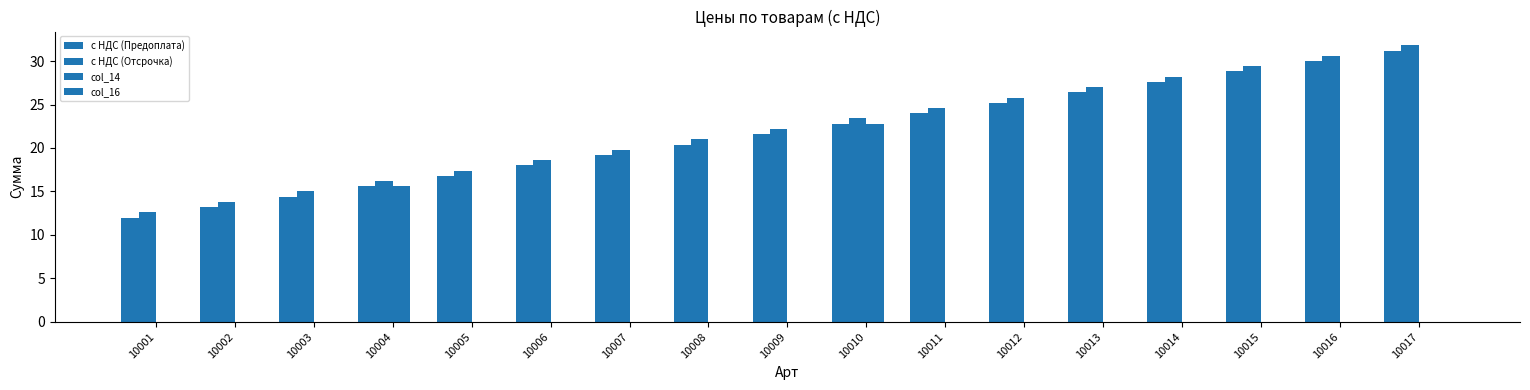

How many series are shown in this chart?

3